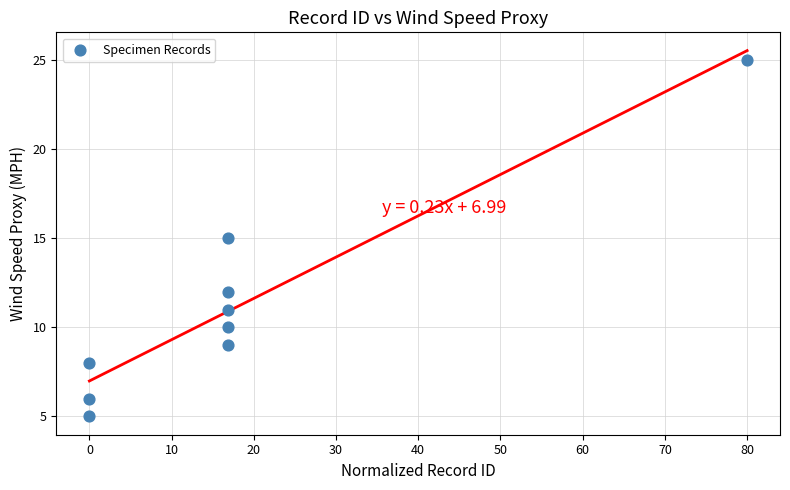

What is the average Y value?

11